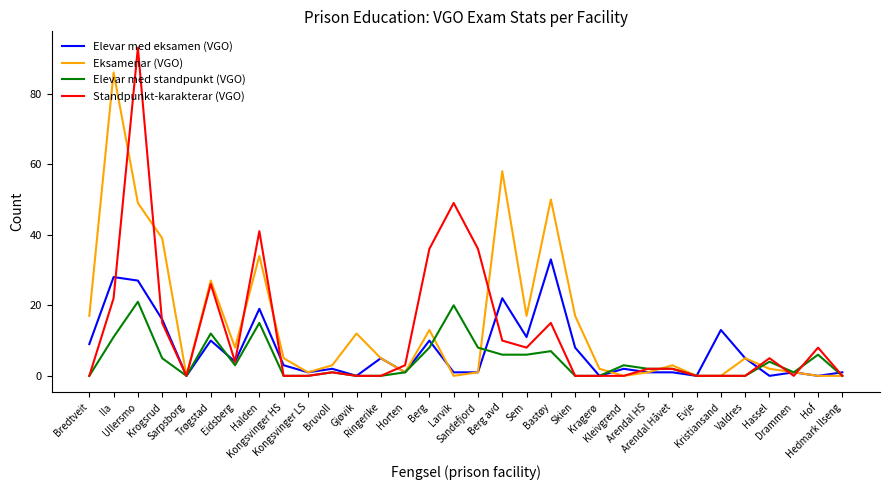

Is it true that Eksamenar (VGO) equals 1 at Ringerike?

False